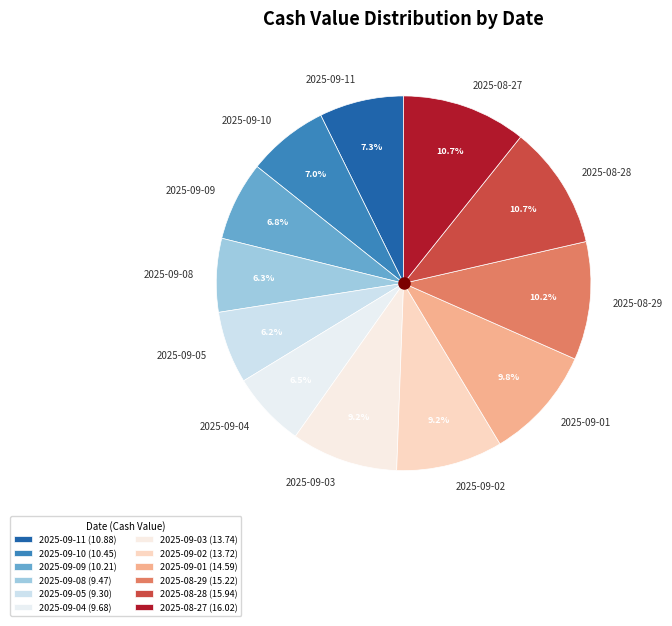

Which has a higher value, 2025-09-02 or 2025-09-04?

2025-09-02